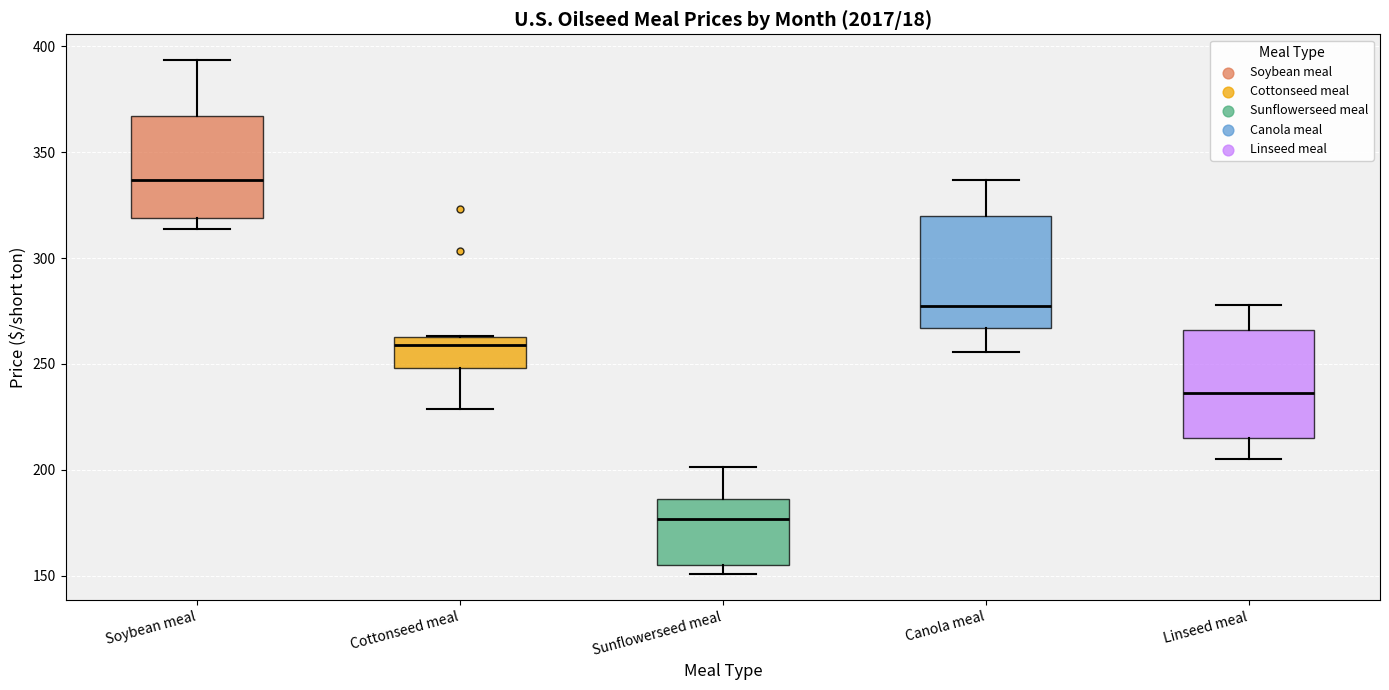

Reading left to right, transcribe this box plot: for each box, give where its median line is, the range the box spans, and where its two whiskers end, as read against the y-axis. The values are not printed on the chart, so give them approximately, as read against the axis.

Soybean meal: median 335, box 320 to 365, whiskers 315 to 395
Cottonseed meal: median 260, box 250 to 265, whiskers 230 to 265
Sunflowerseed meal: median 175, box 155 to 185, whiskers 150 to 200
Canola meal: median 275, box 265 to 320, whiskers 255 to 335
Linseed meal: median 235, box 215 to 265, whiskers 205 to 280